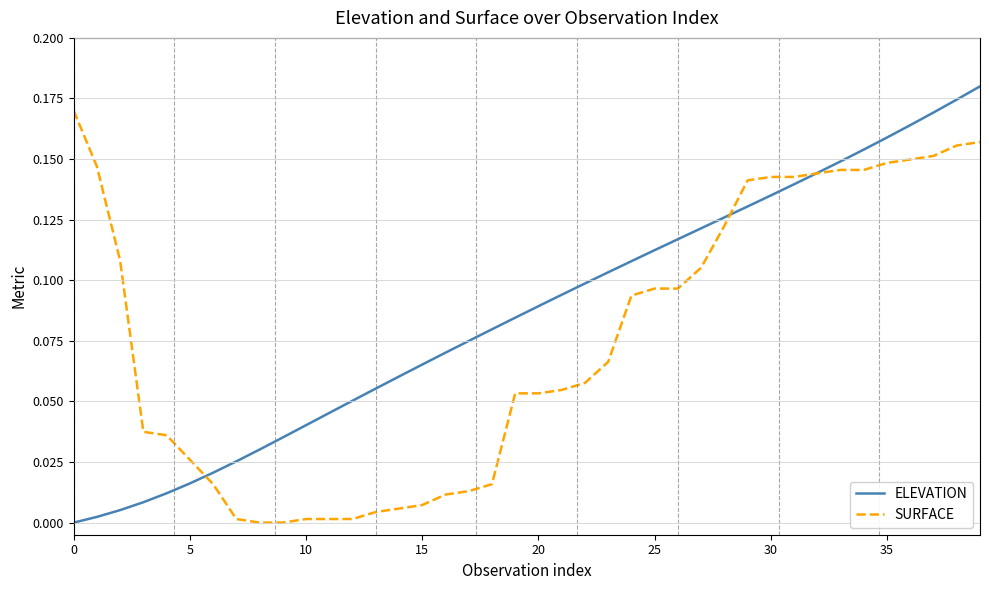

Which series has the largest total across all categories?

ELEVATION